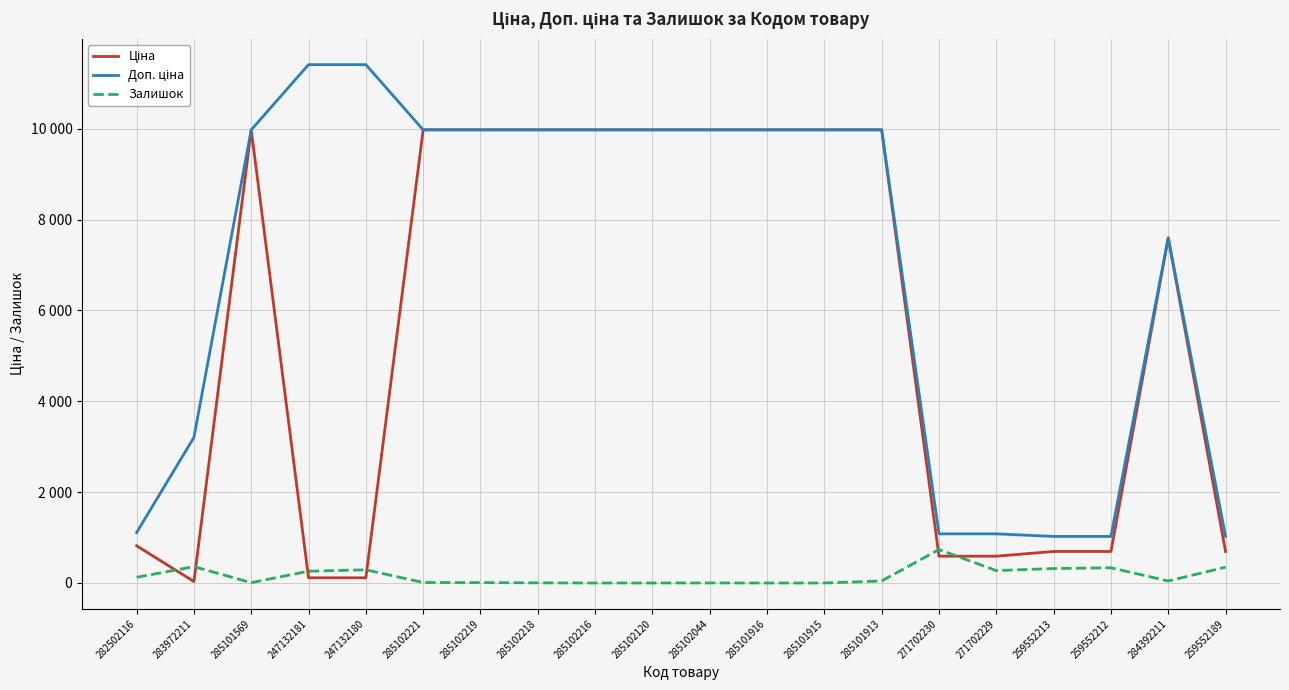

What is the difference between the maximum and minimum values in the Залишок series?

736.0